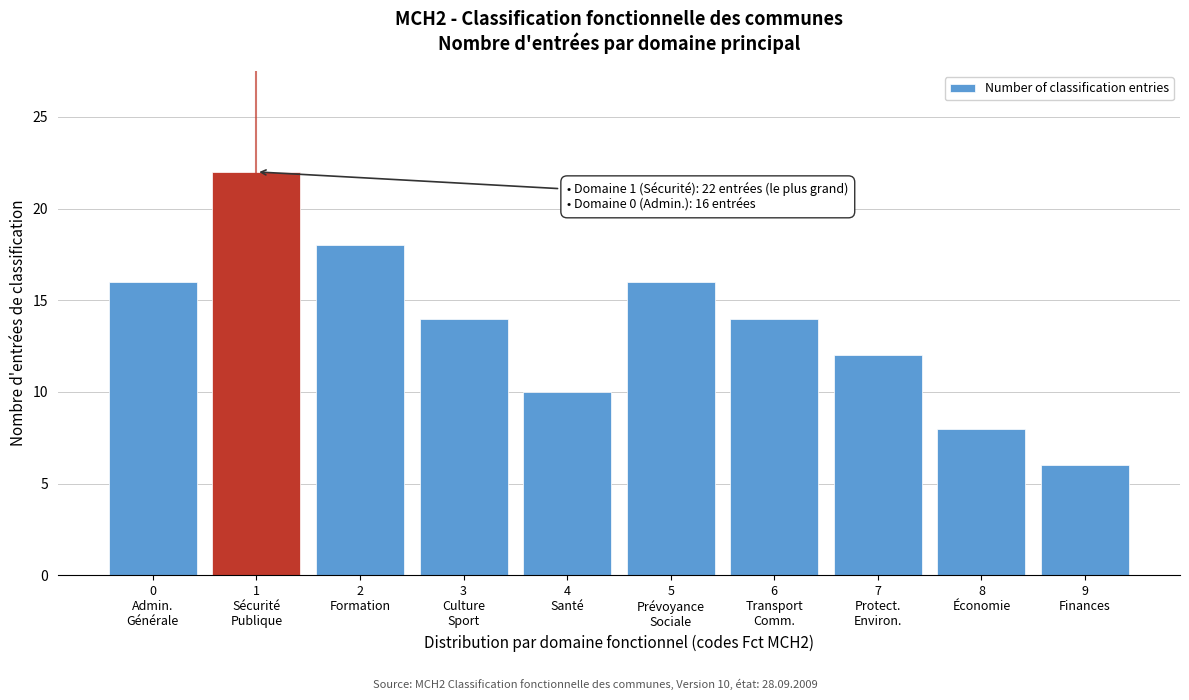

Reading left to right, what are all the values shown in this chart?

16	22	18	14	10	16	14	12	8	6